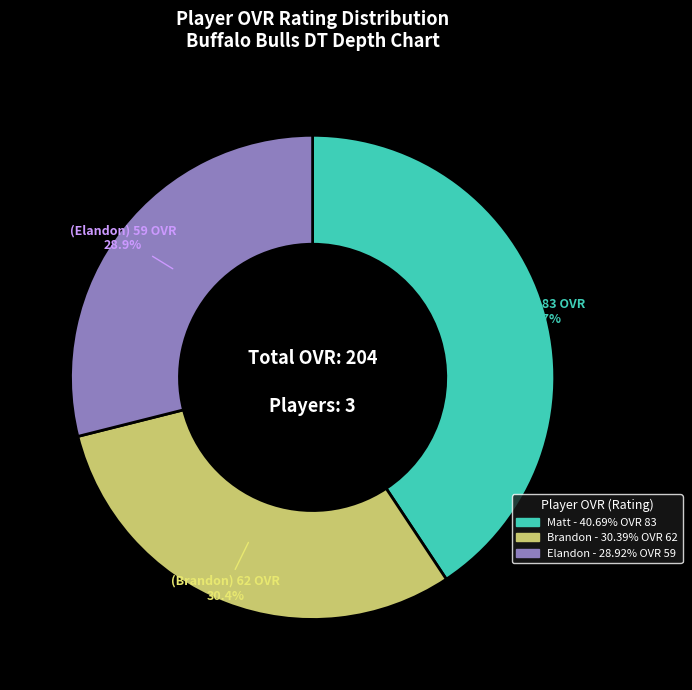

Between Elandon and Matt, which is larger?

Matt